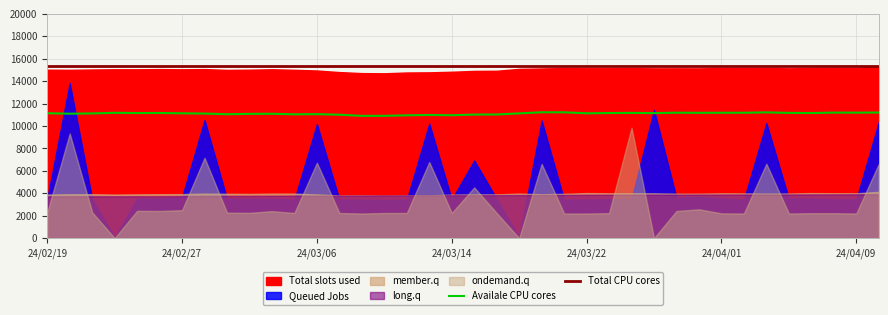

True or false: Availale CPU cores and Total CPU cores intersect in this chart.

False